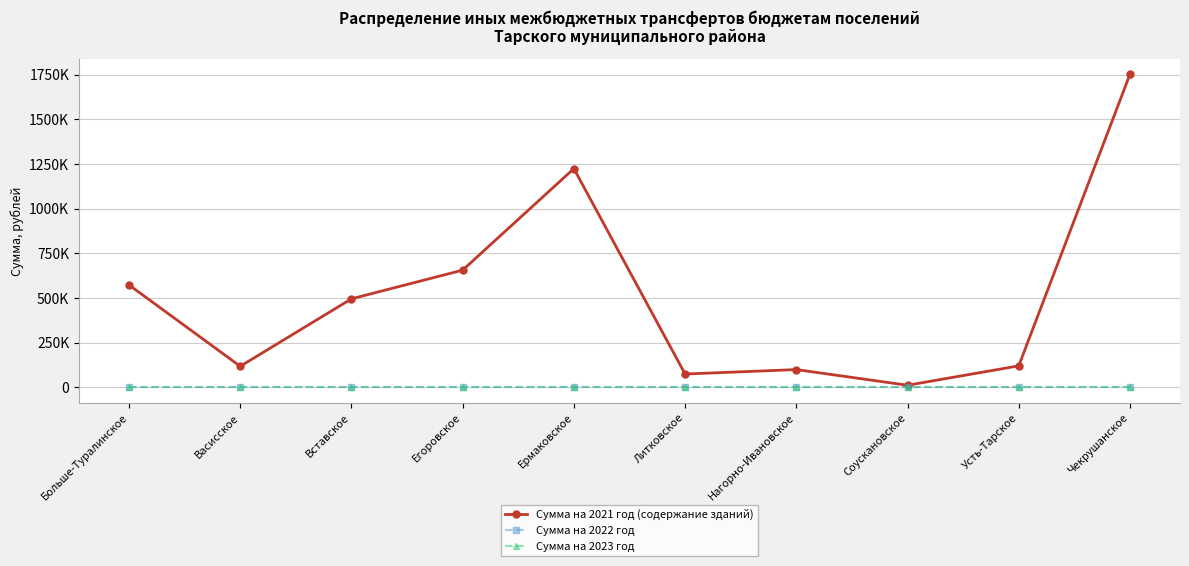

At which label does Сумма на 2023 год reach its minimum?

Больше-Туралинское